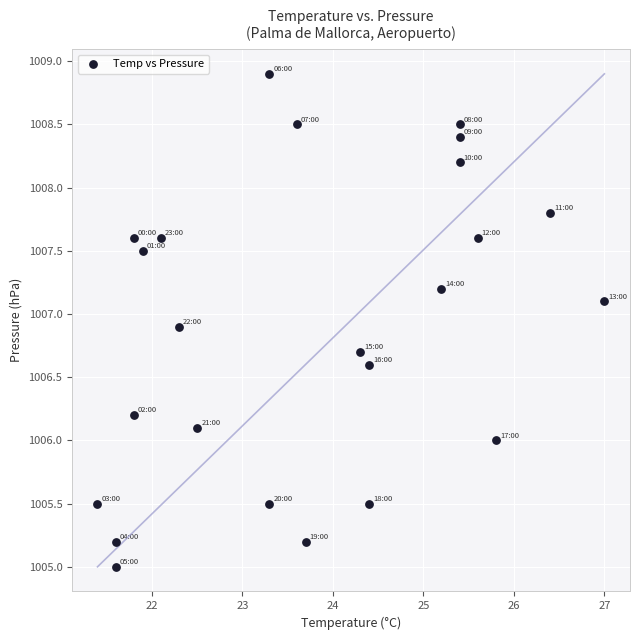

What is the range of X values (max minus min)?

5.6